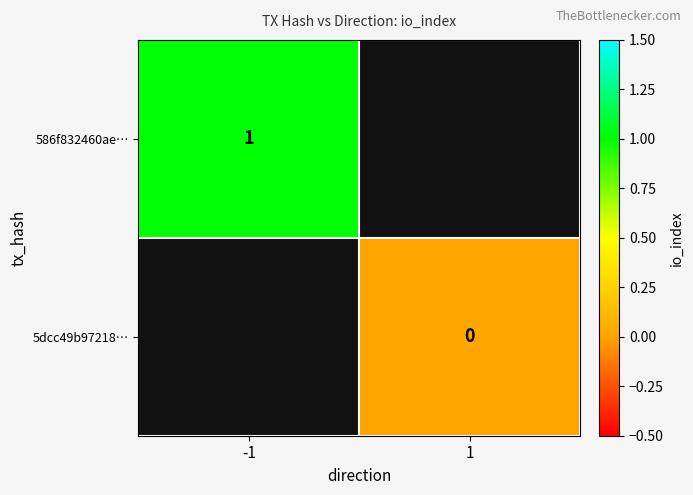

The 586f832460ae… series shows 0.5 at -1. True or false?

False